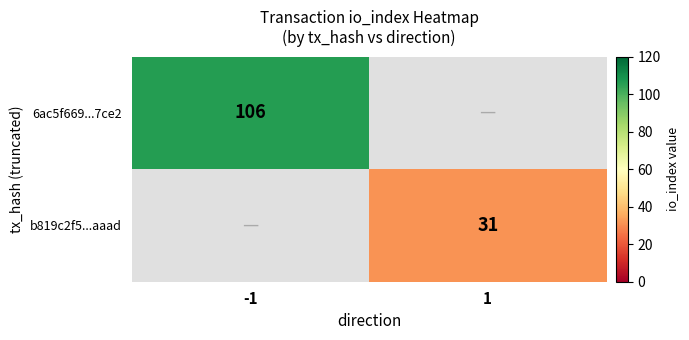

The 6ac5f669...7ce2 series shows 57 at -1. True or false?

False